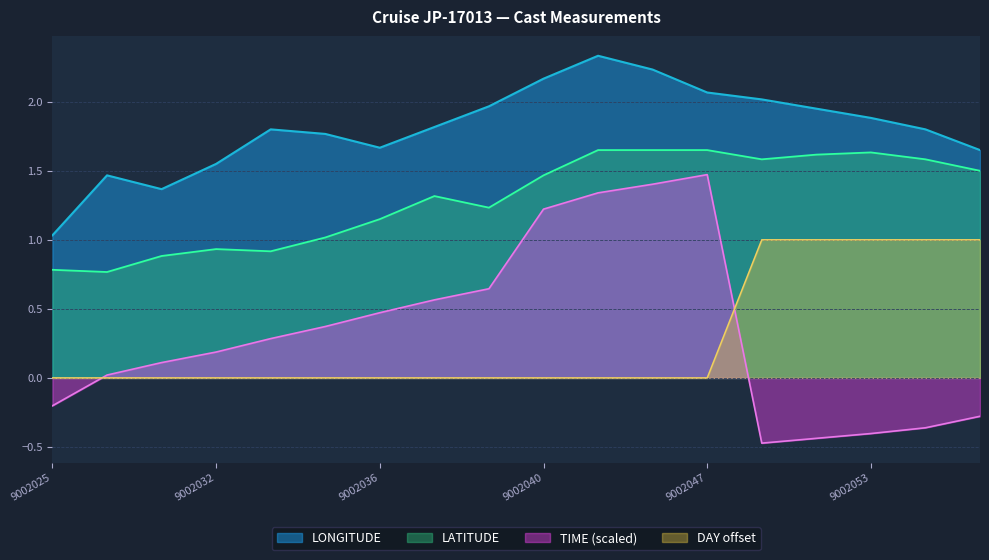

The TIME series shows 0.8 at 9002045. True or false?

False